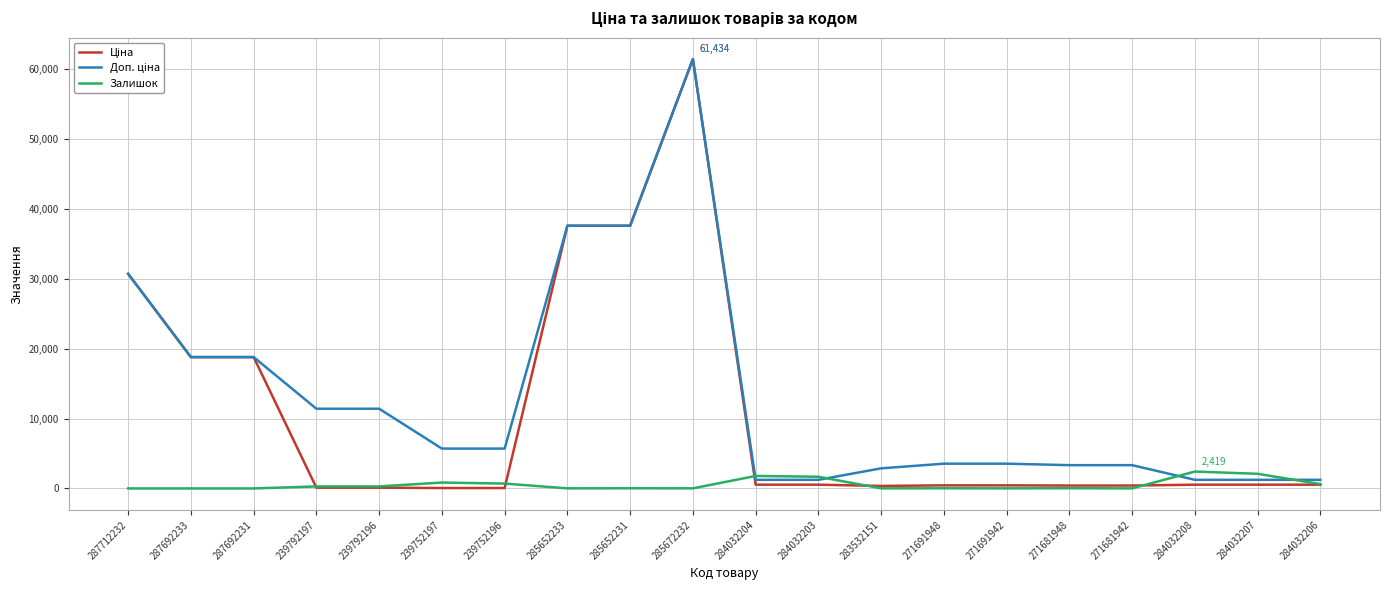

Count the number of data series in this chart.

3